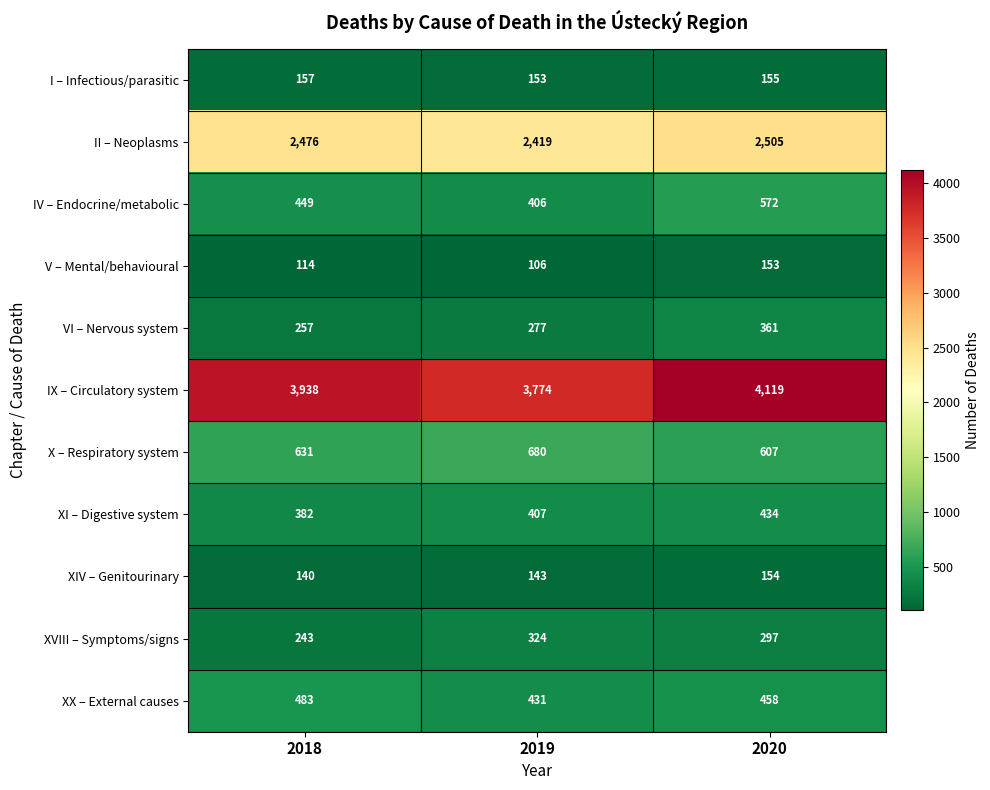

What is the difference between the maximum and minimum values in the XVIII – Symptoms/signs series?

81